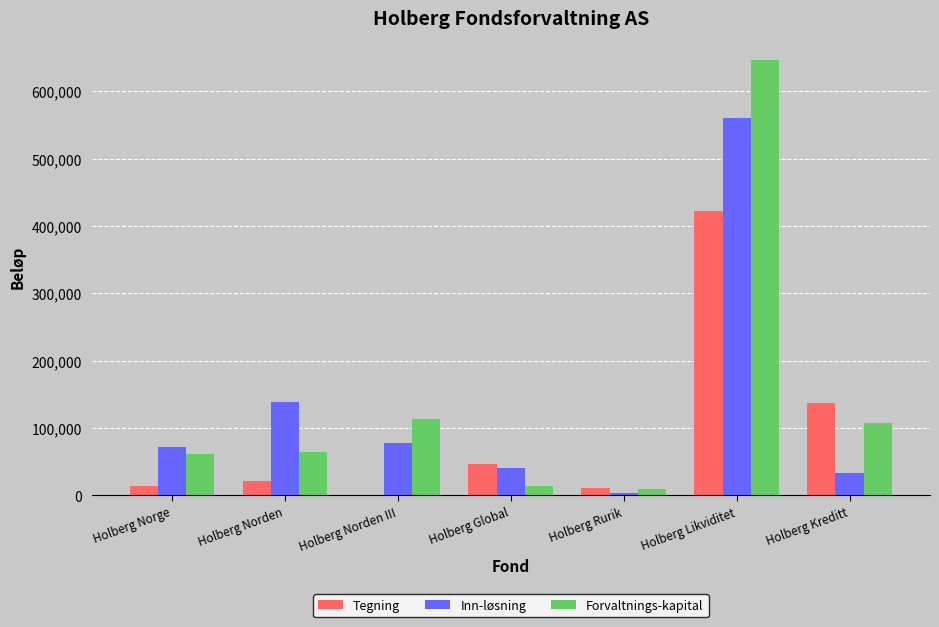

What is the sum of all Inn-løsning values?

926515